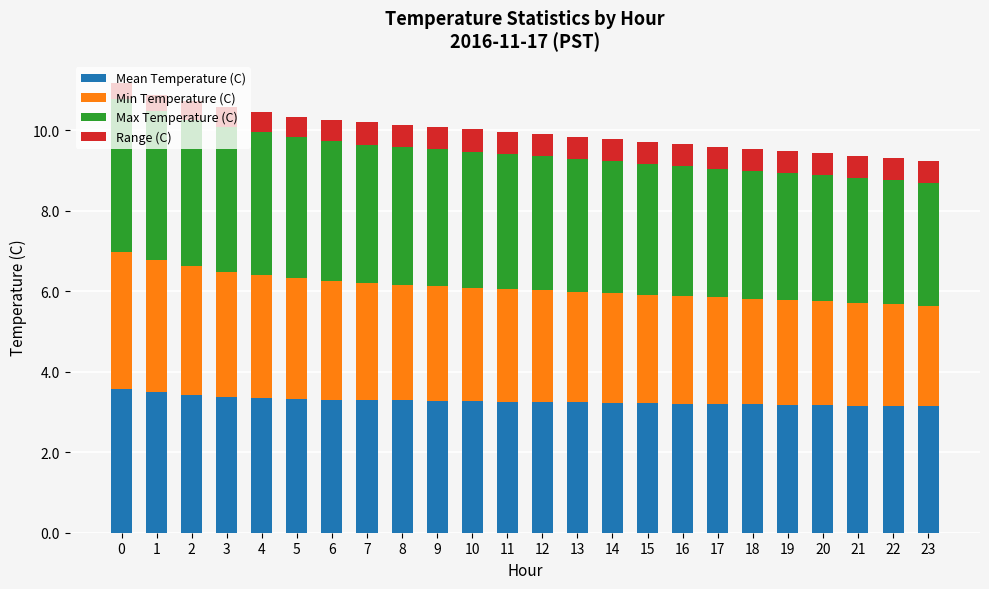

What is the sum of all Mean Temperature (C) values?

78.6